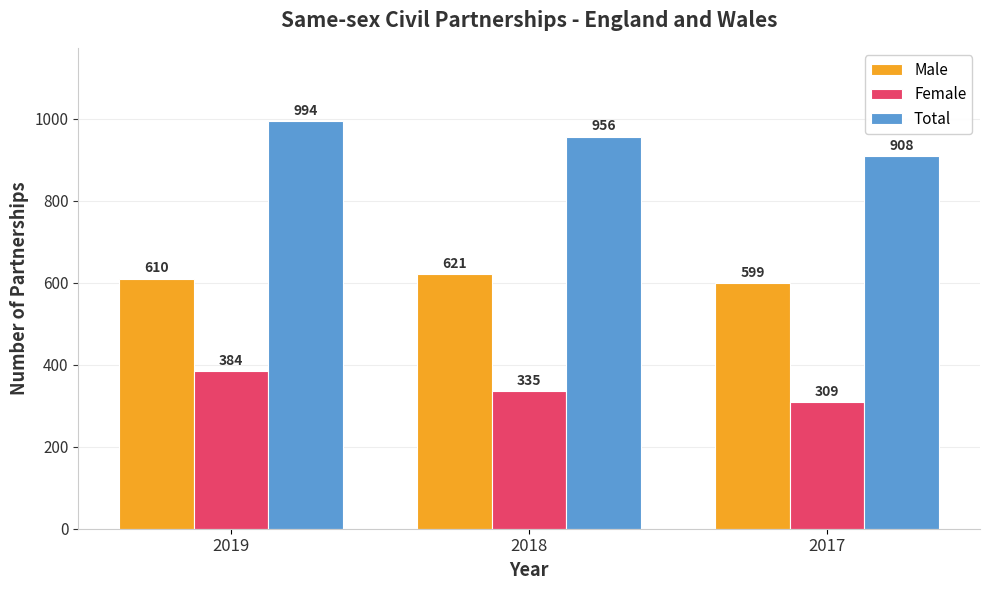

At which label does Total reach its minimum?

2017